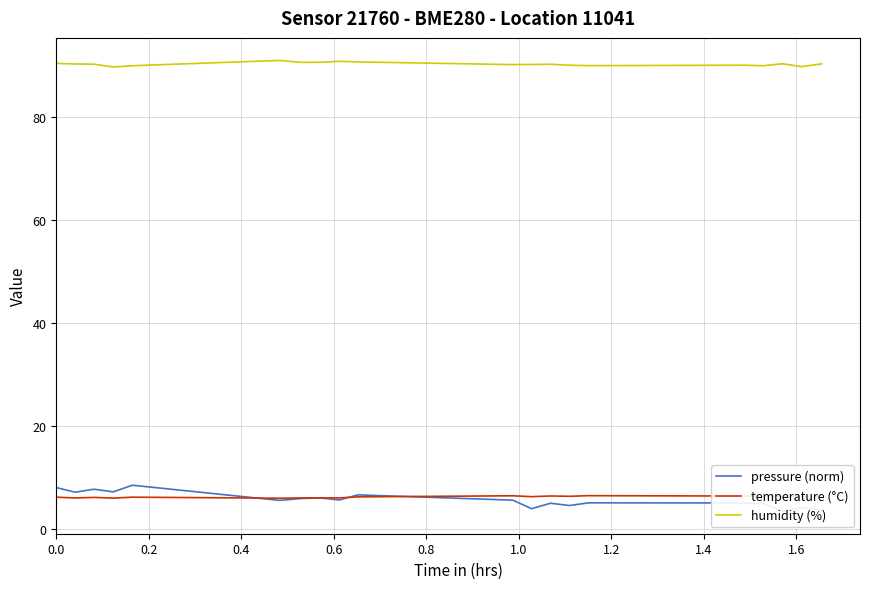

What is the difference between the second highest and minimum values in the pressure (norm) series?

4.6